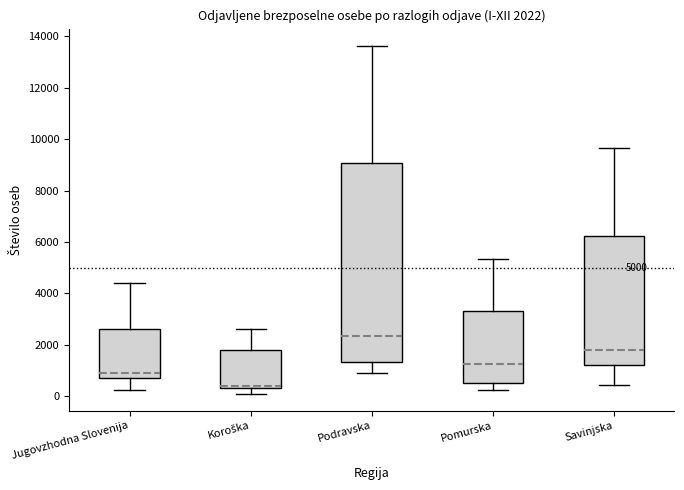

Which box has the highest median line?

Podravska